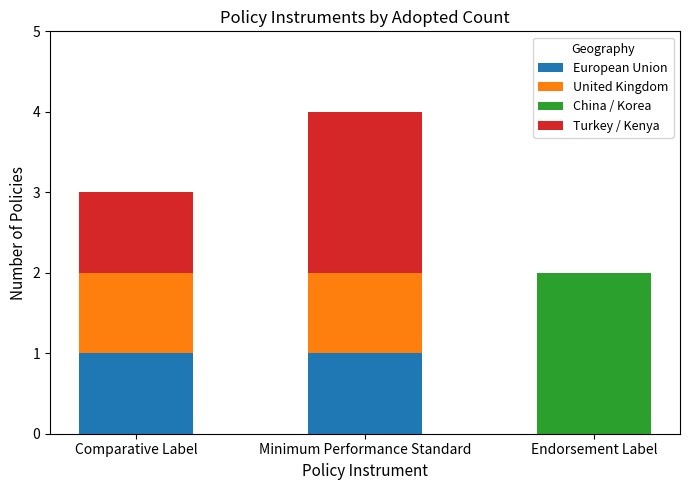

At which category is the sum across all series the highest?

Minimum Performance Standard